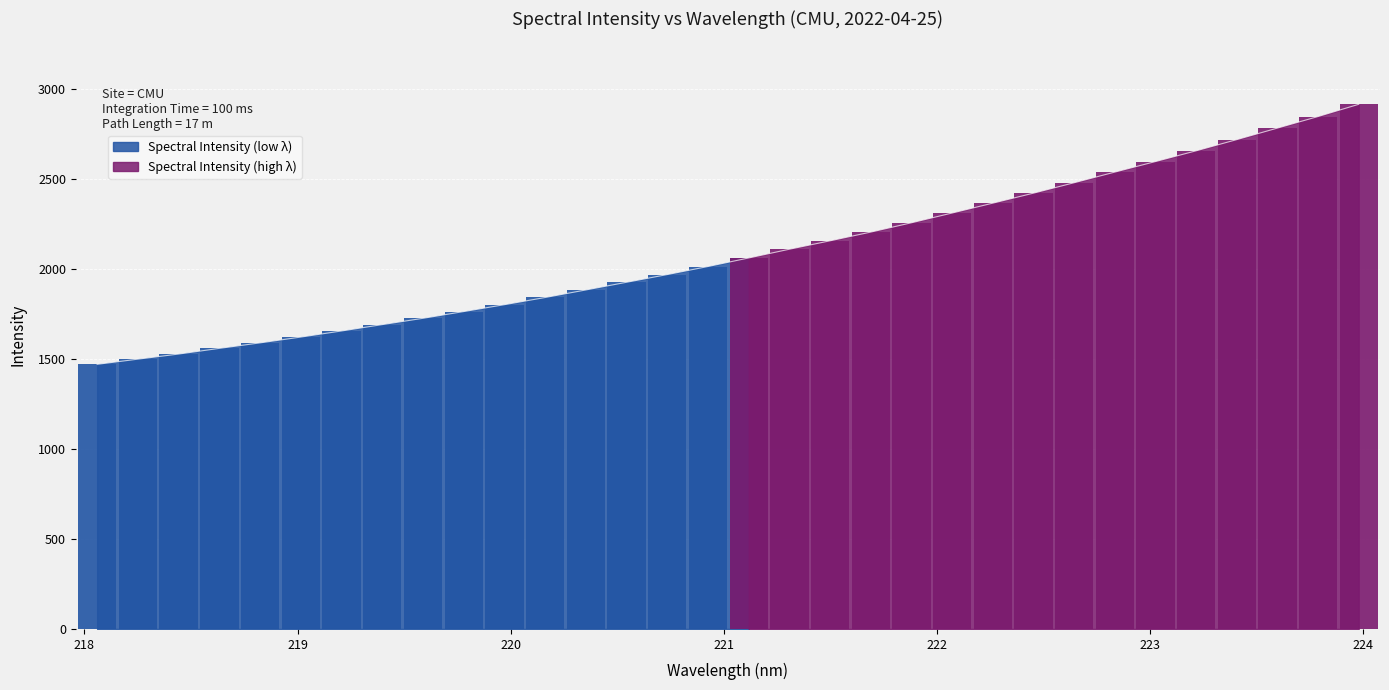

How many bars are there in total?

32